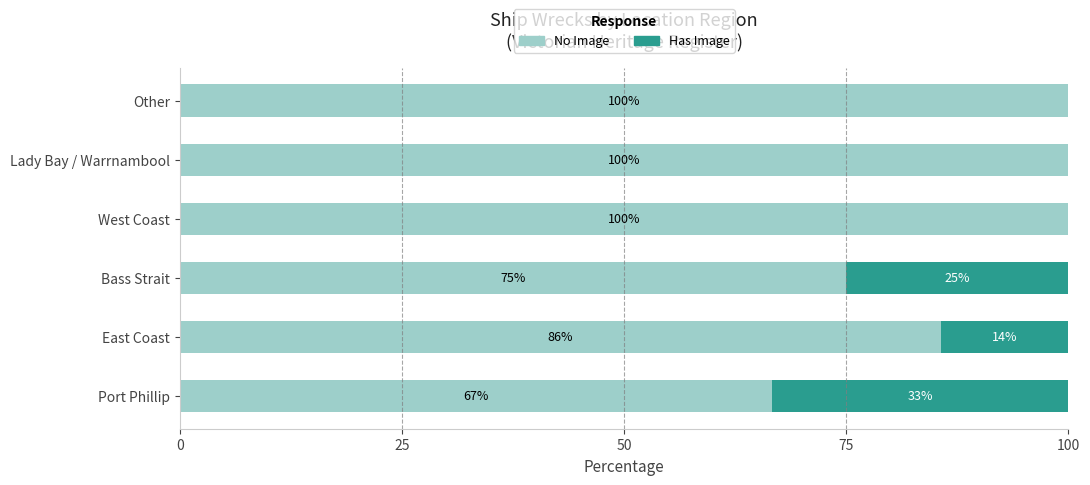

Where is No Image nearest to the value 83?

East Coast